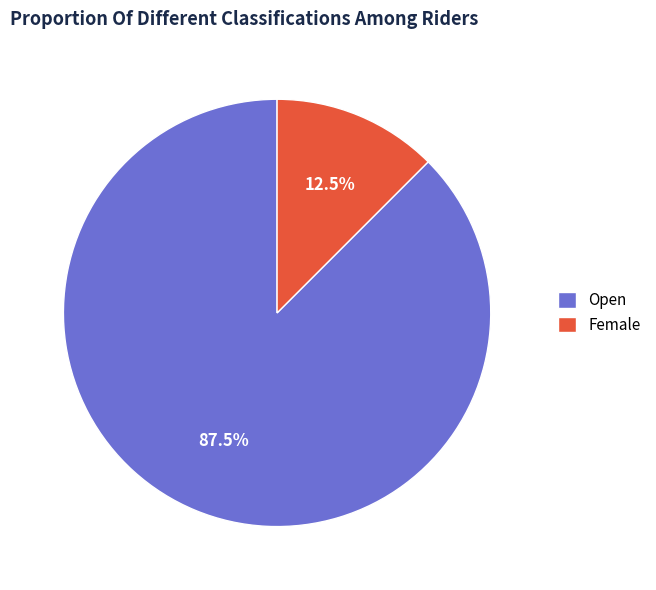

Between Female and Open, which is larger?

Open